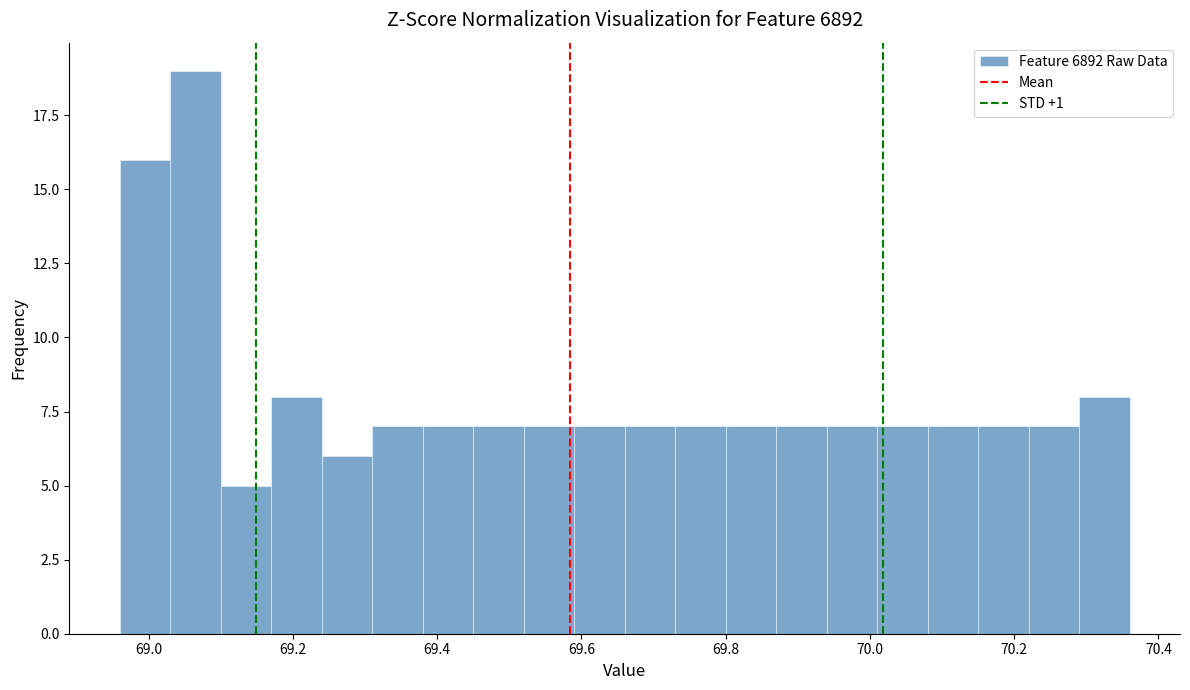

Around what value on the x-axis is the tallest bar? Give the approximate position of its centre, as read against the axis.

69.06